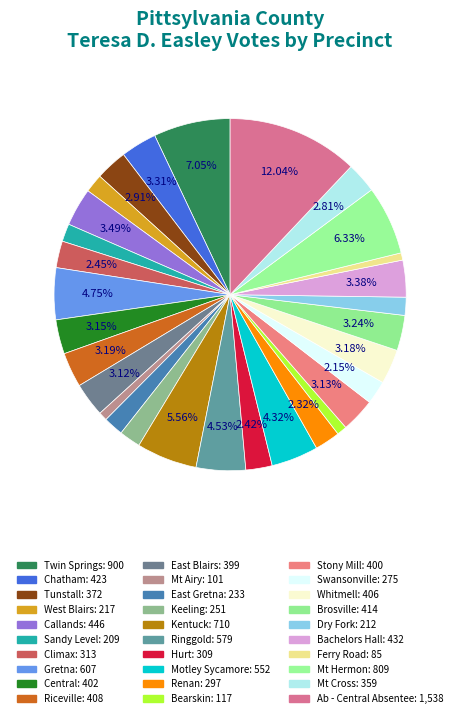

To the nearest percent, what percentage of the pie is Climax?

2%